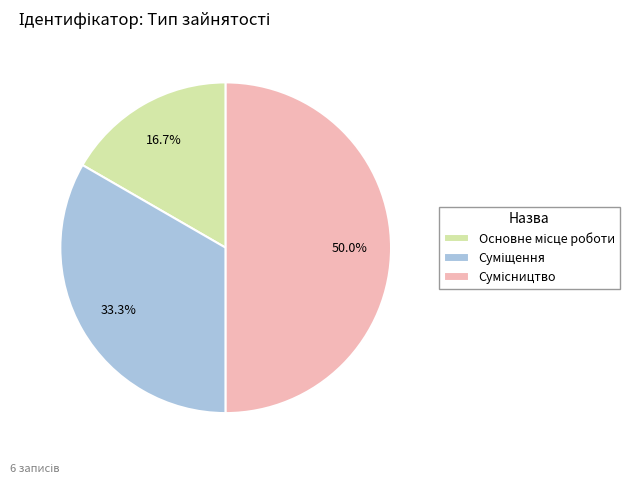

Combined, what portion of the pie is Основне місце роботи and Суміщення?

50.0%